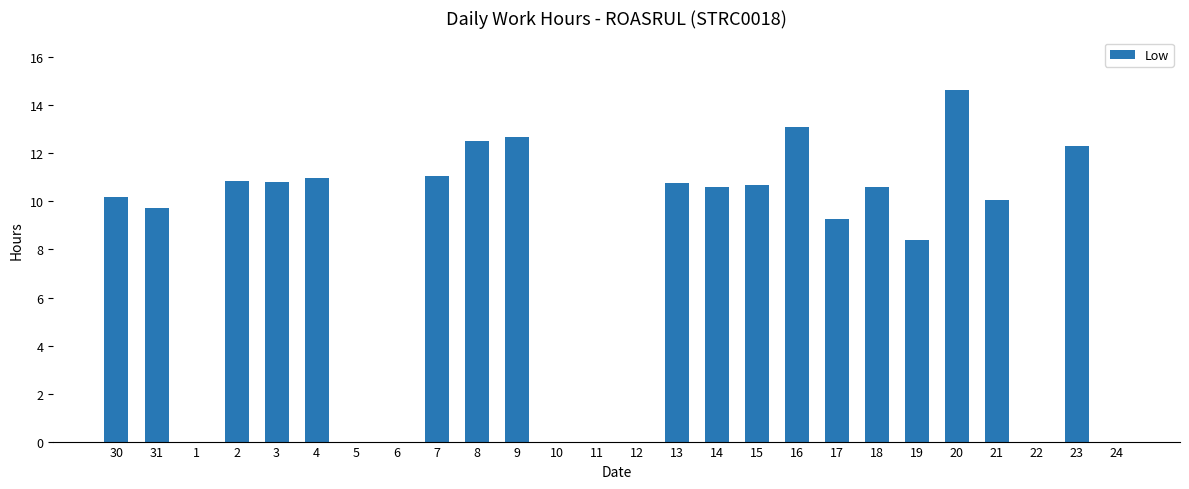

How many data points does each series have?

26